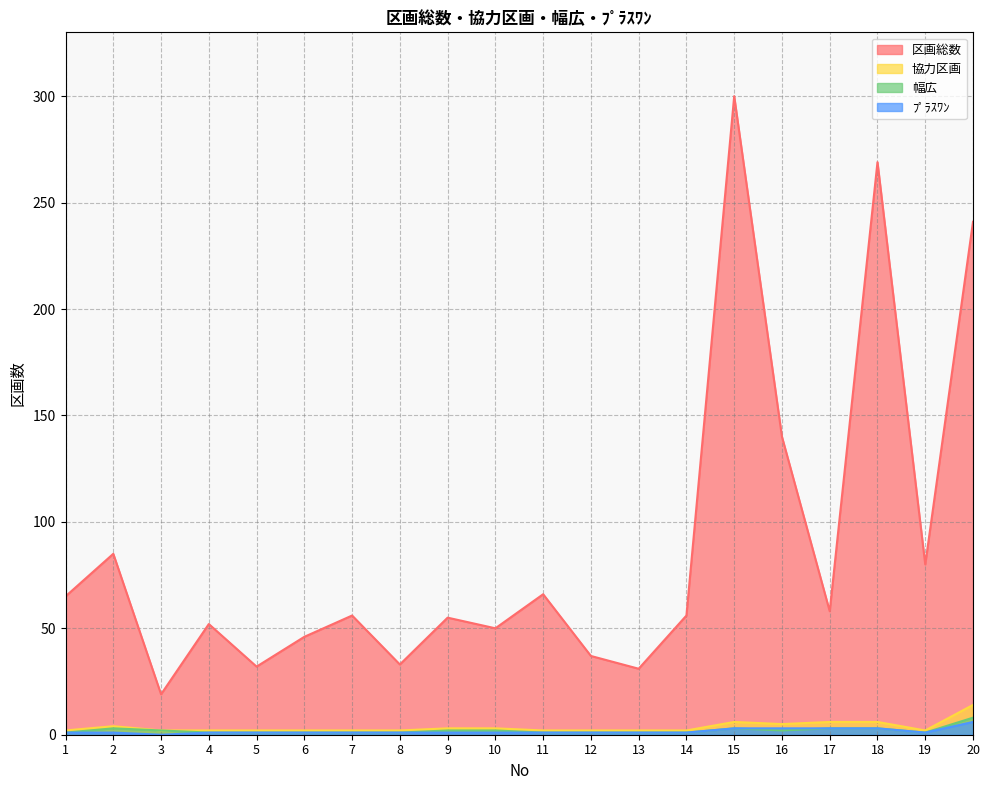

True or false: ﾌﾟﾗｽﾜﾝ and 幅広 intersect in this chart.

False